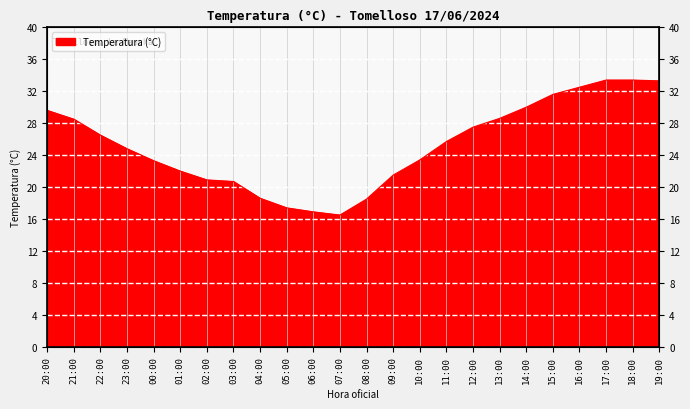

What is the greatest value displayed?

33.4